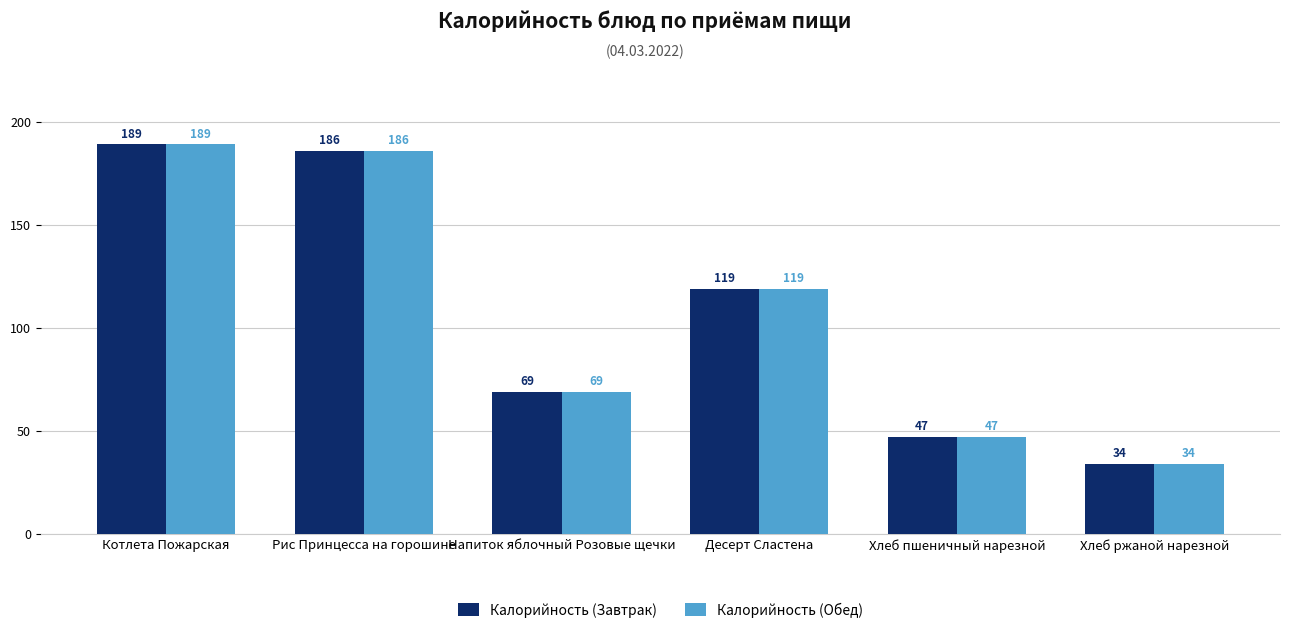

At which label is Калорийность (Обед) closest to 111?

Десерт Сластена